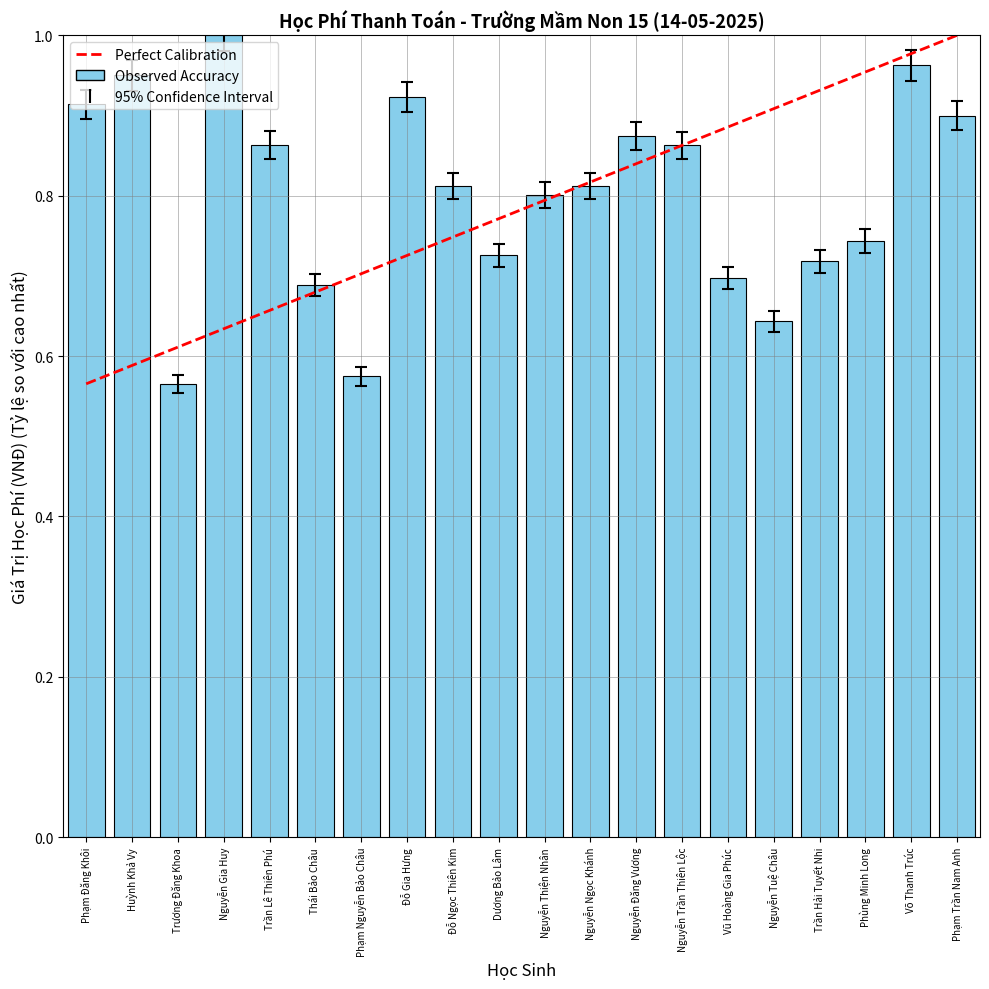

Are the bars grouped side by side (vs. stacked)?

Yes